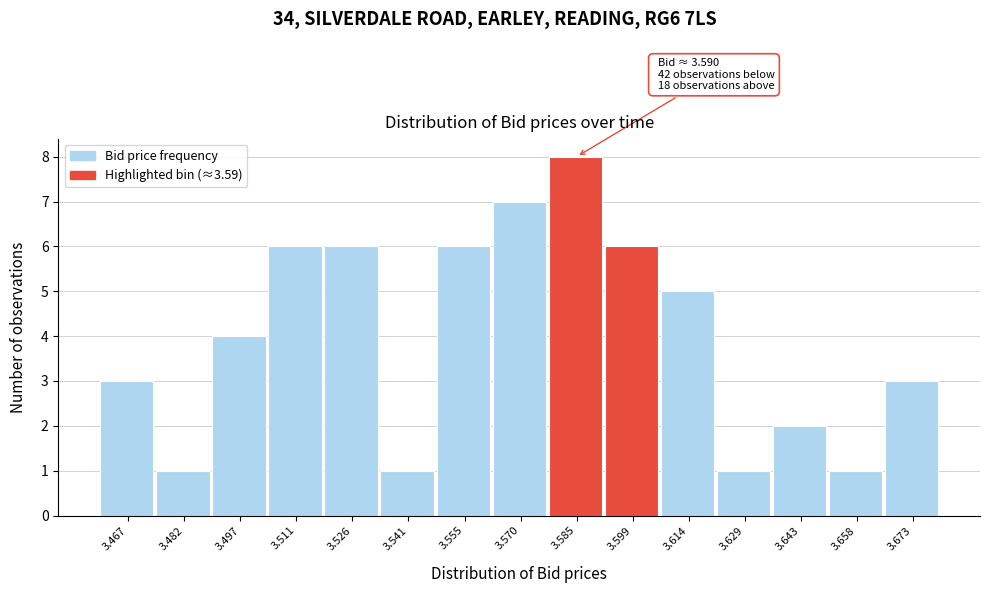

Over which range of the x-axis is the bar tallest?

3.578 to 3.592